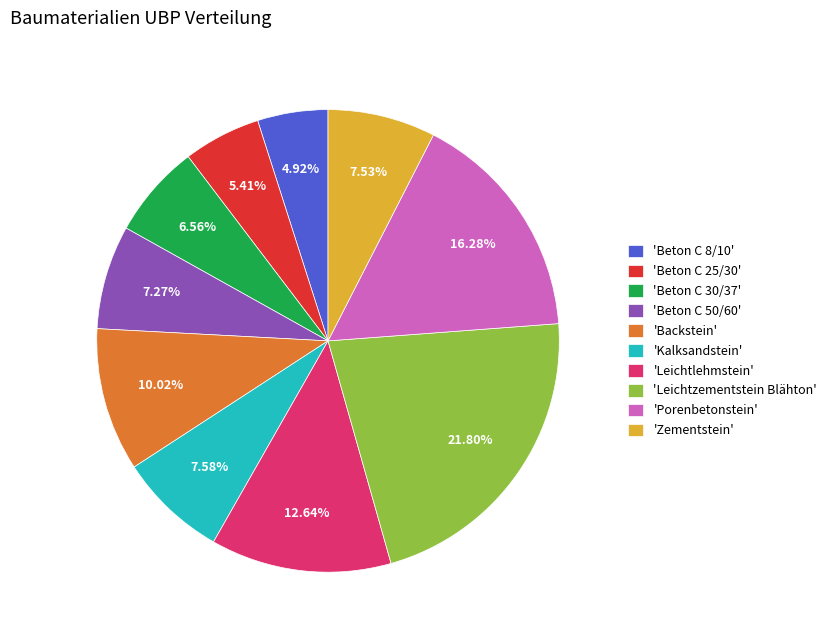

Which category has the biggest portion of the pie?

'Leichtzementstein Blähton'